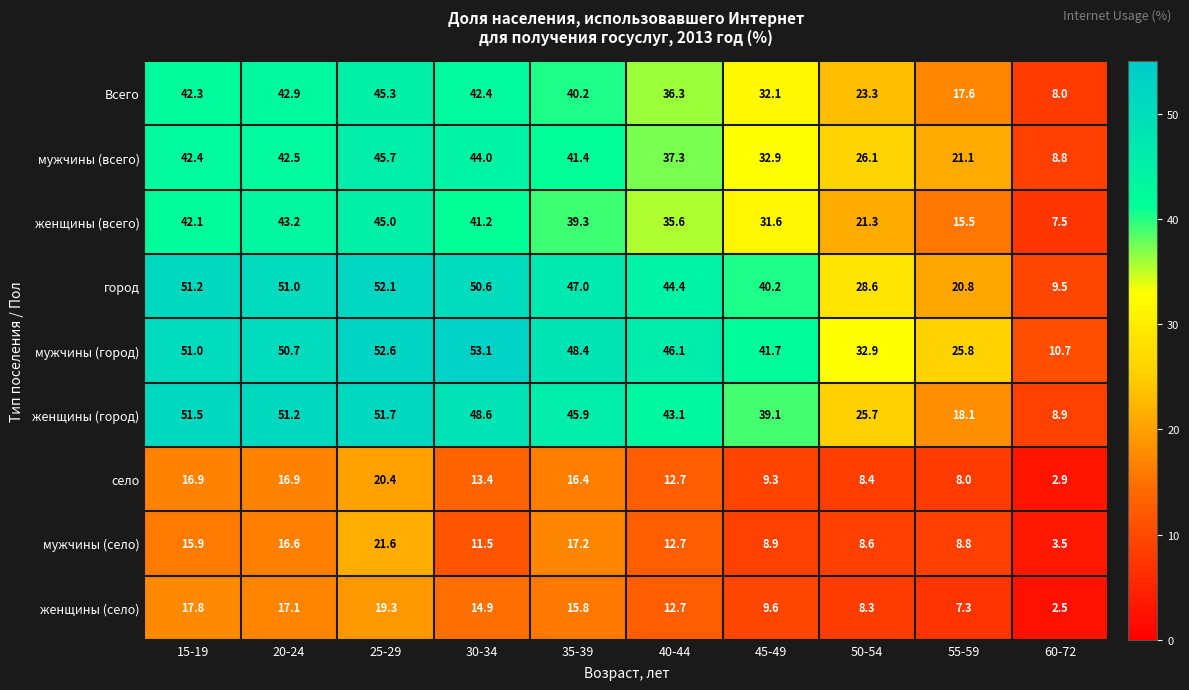

What is the sum of all село values?

125.3